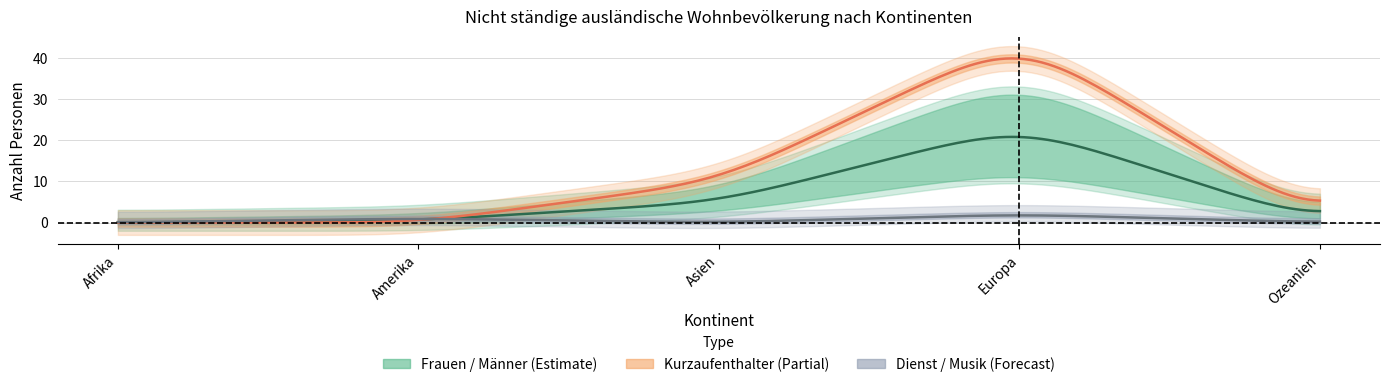

Which series has the largest total across all categories?

Kurzaufenthalter Total